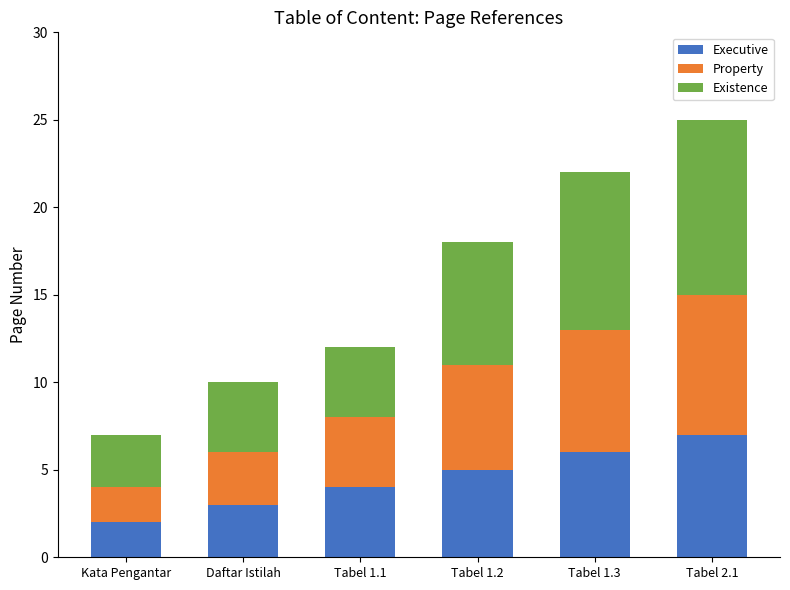

What is the total value across all series at Tabel 1.2?

18